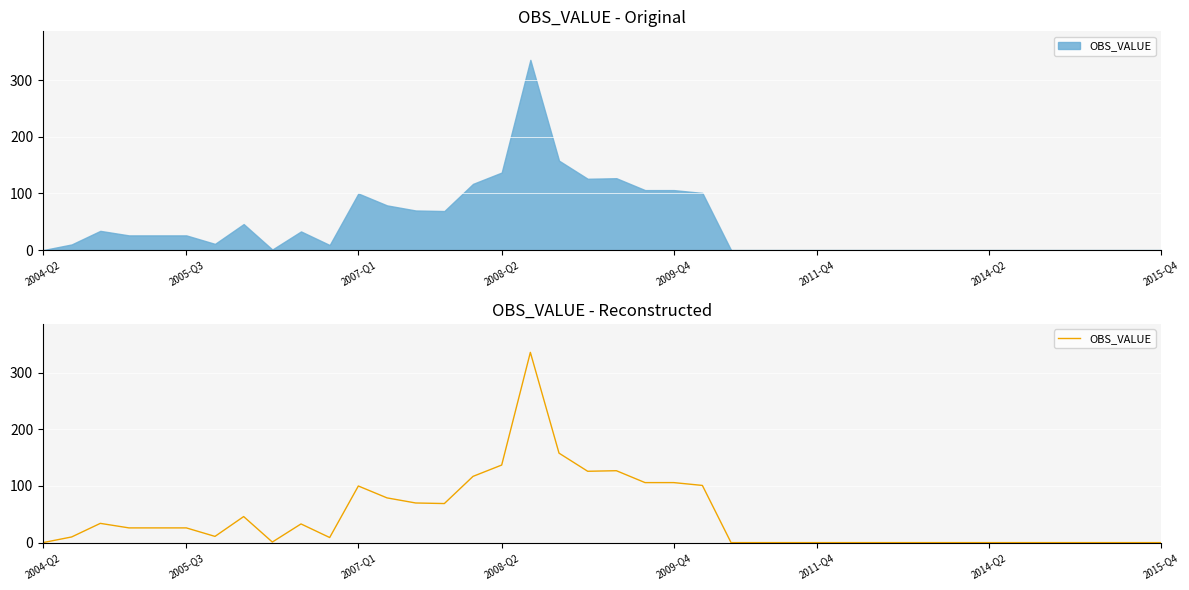

What is the greatest value displayed?

336